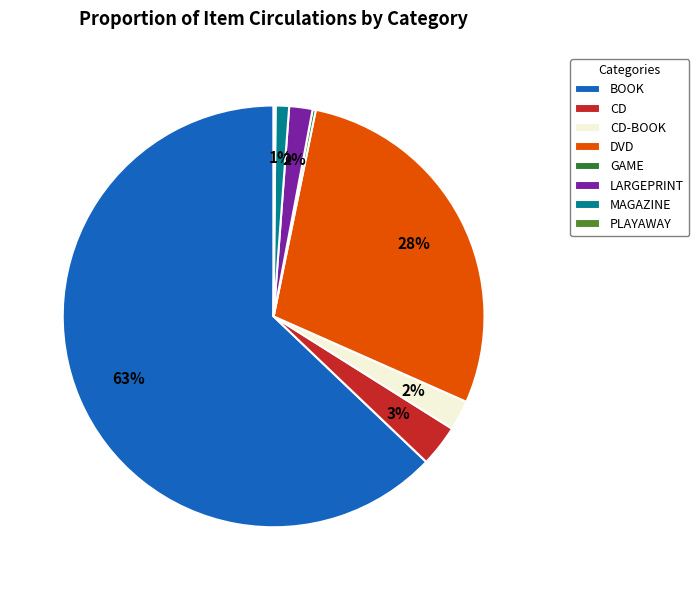

Is BOOK the majority of the pie?

Yes